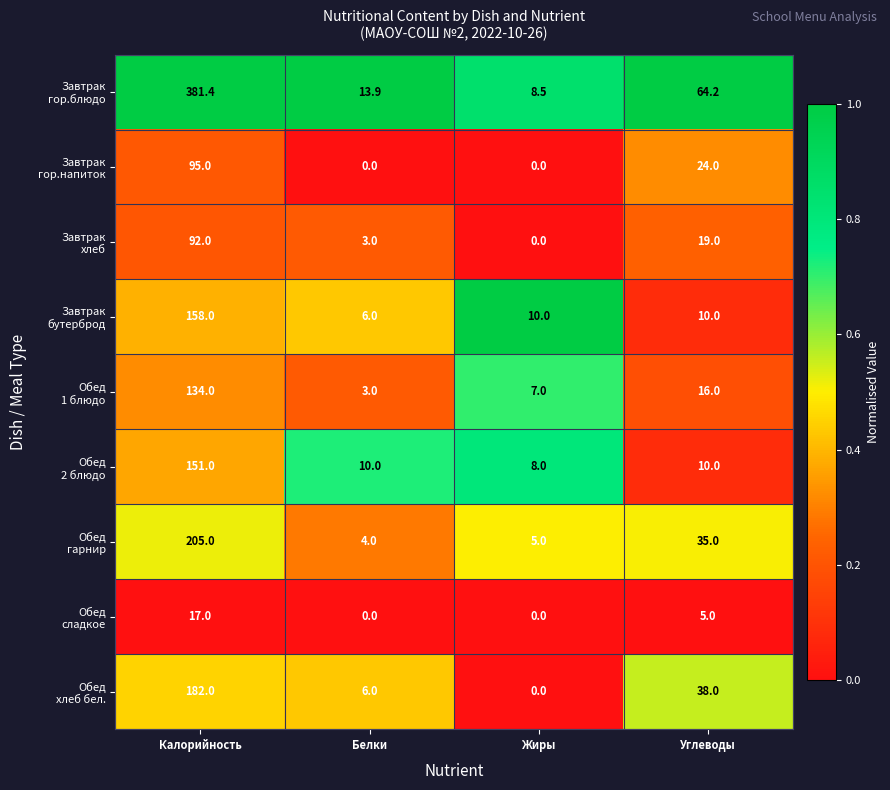

What is the total value across all series at Белки?

45.9